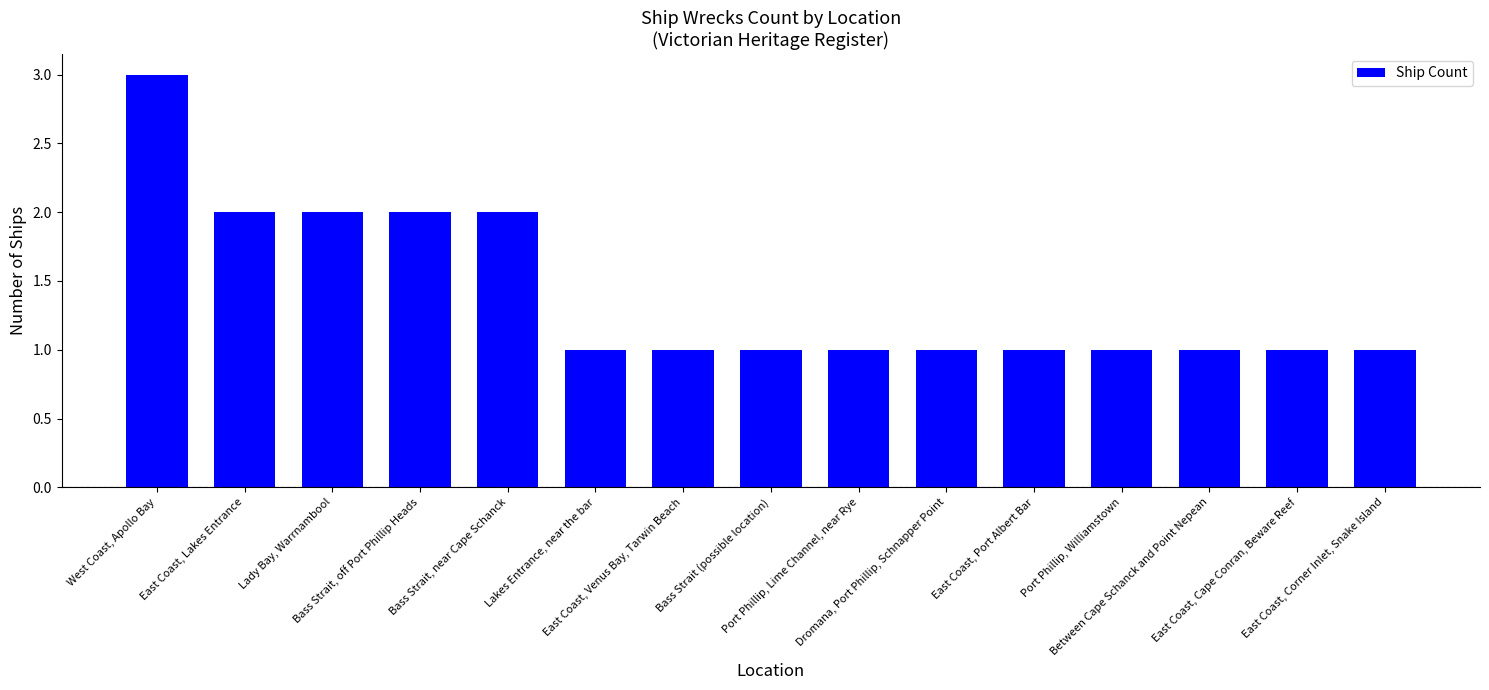

What is the greatest value displayed?

3